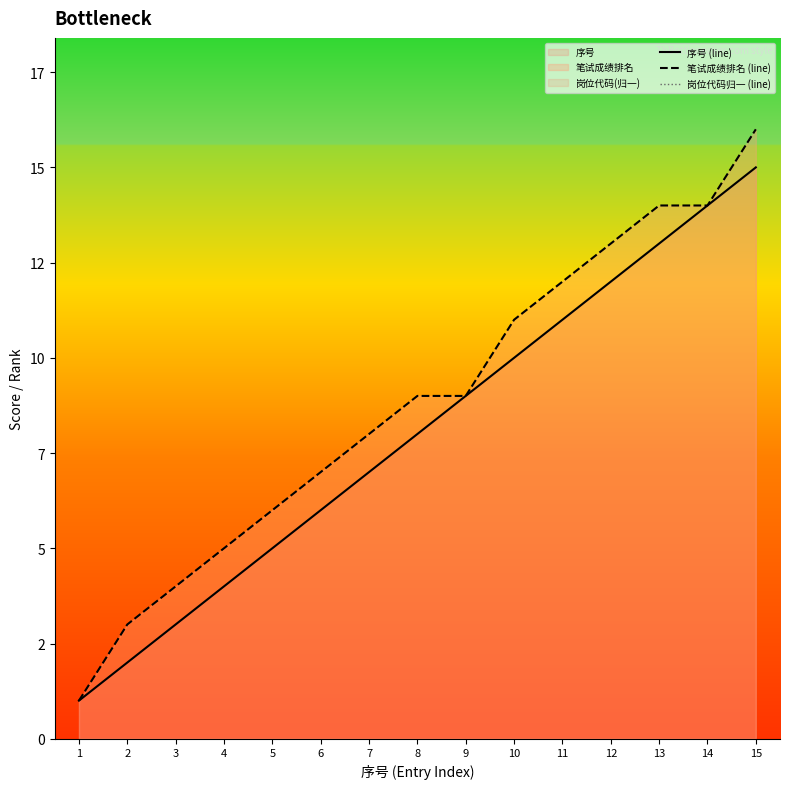

List the series in order of their peak value, highest first.

笔试成绩排名 (line), 岗位代码归一 (line), 序号 (line)